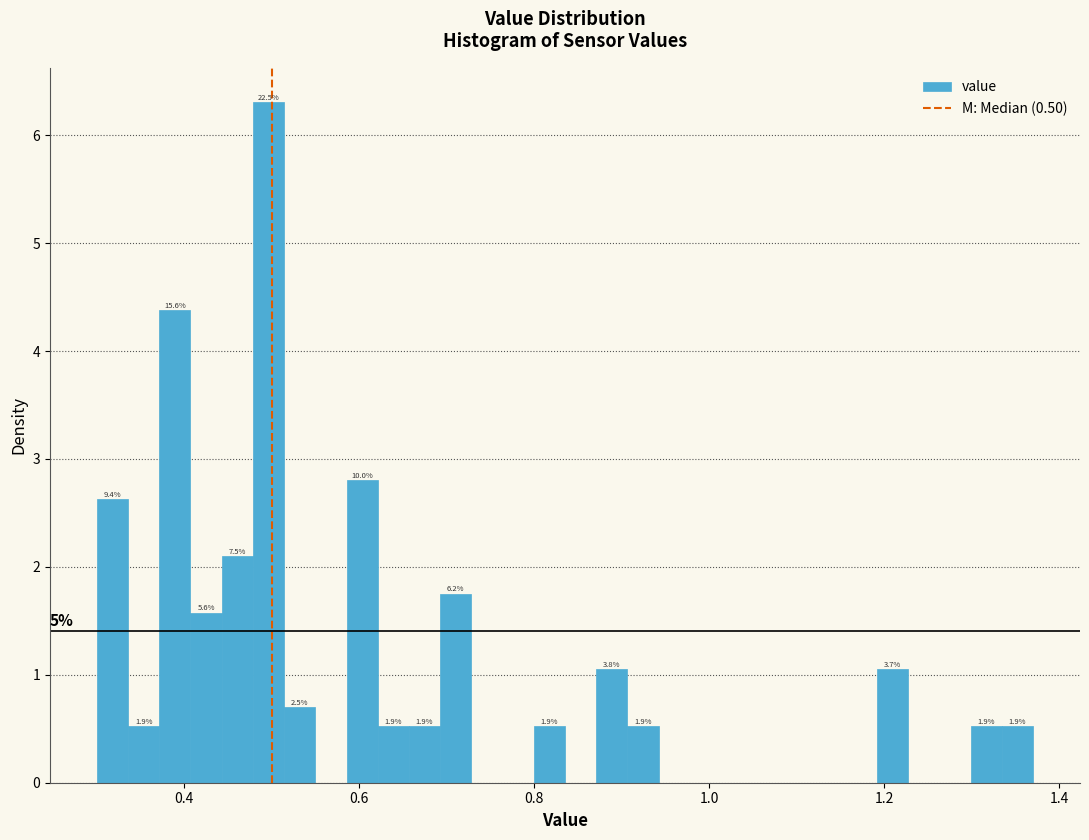

Read against the x-axis, roughly where is the centre of the tallest bar?

0.50